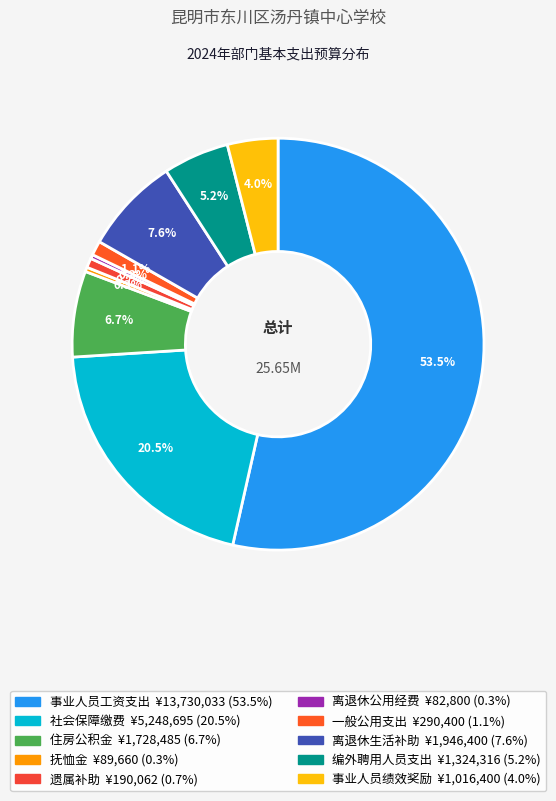

Count the number of slices in the pie.

10